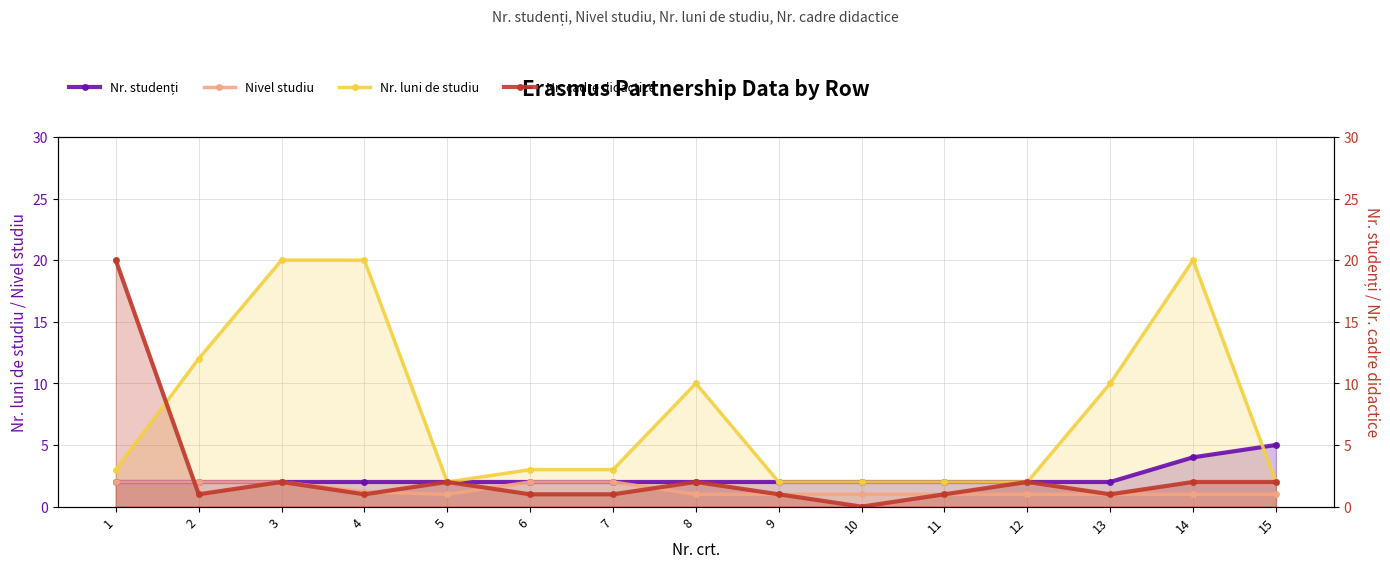

How many data points in Nivel studiu are above 1?

6